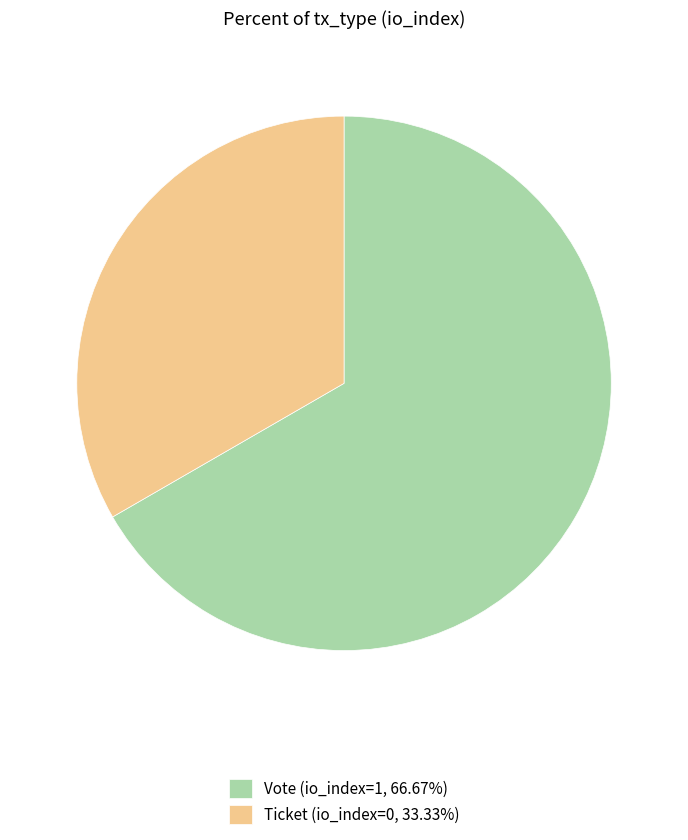

Do Vote (io_index=1, 66.67%) and Ticket (io_index=0, 33.33%) together represent more than half of the pie?

Yes